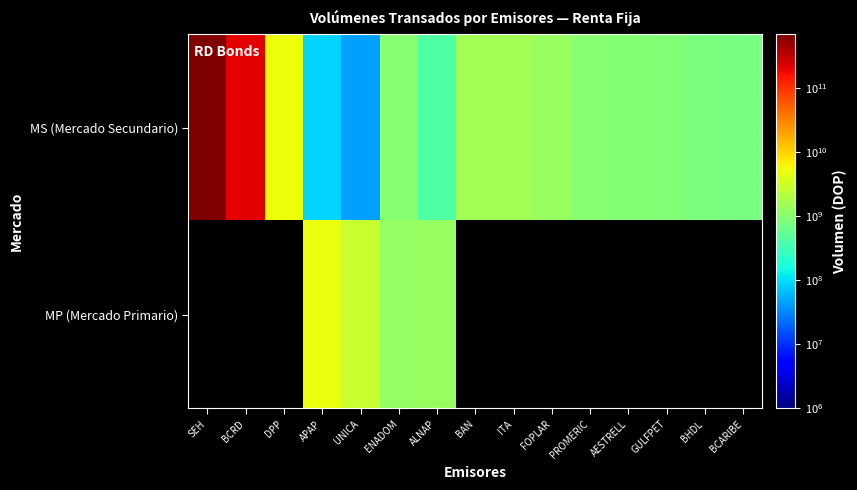

How many values in the MS (Mercado Secundario) series are below 977340578?

7